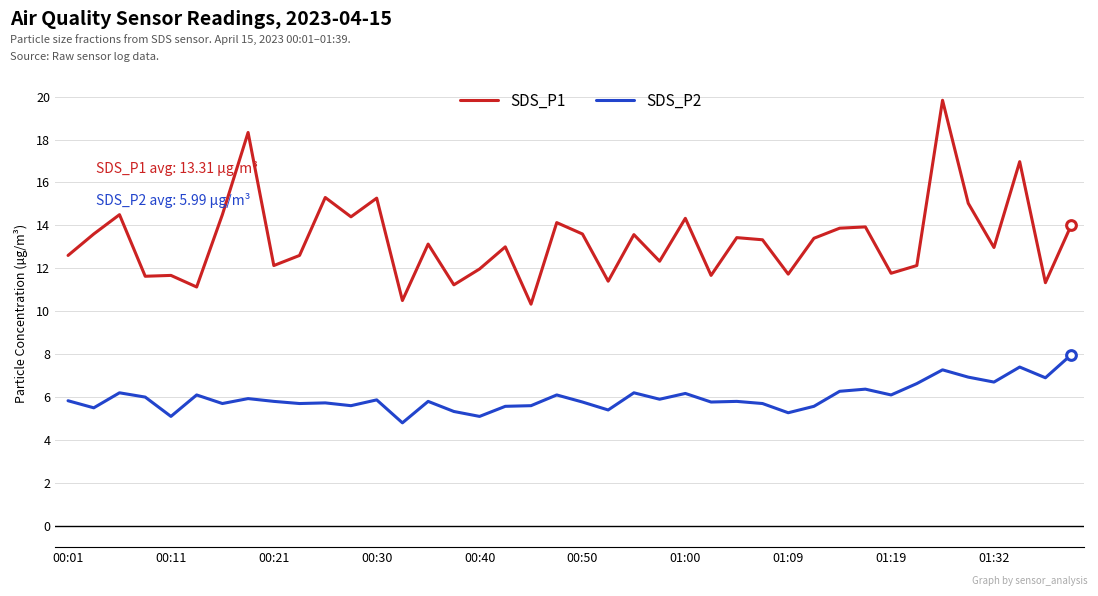

What is the minimum value for SDS_P2?

4.8